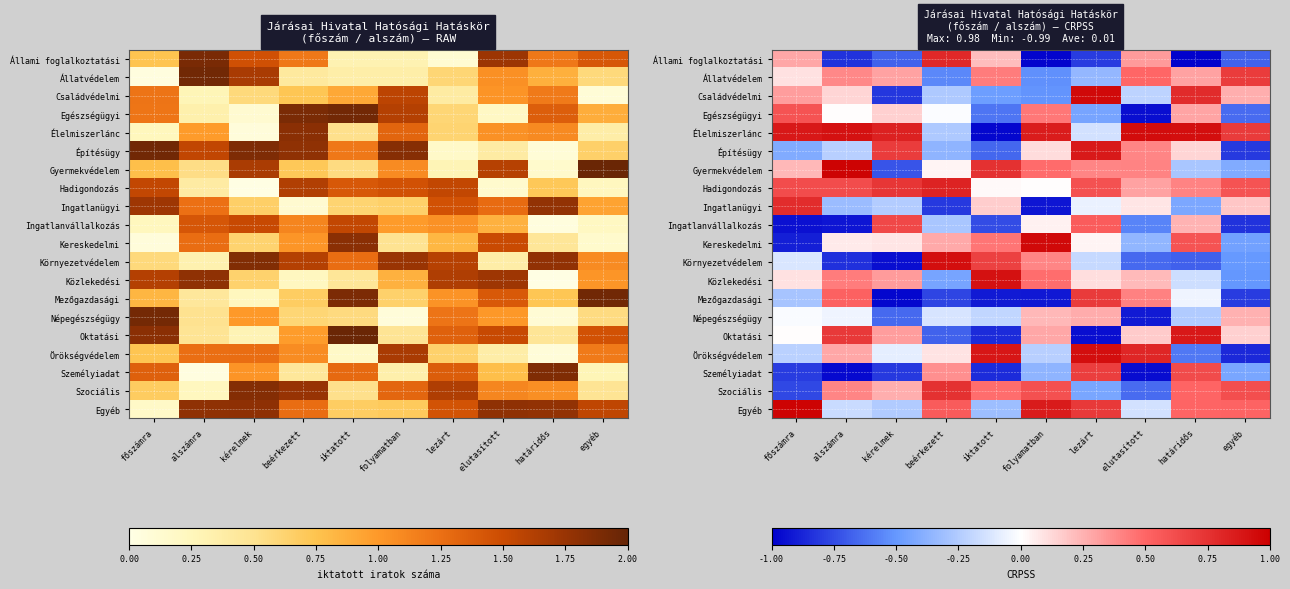

What is the greatest value displayed?

1.0